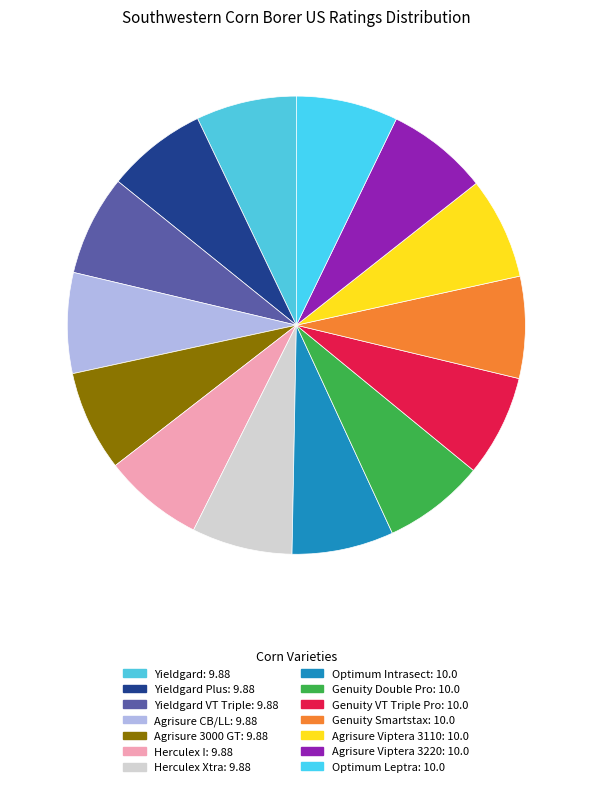

How many slices are in this pie chart?

14